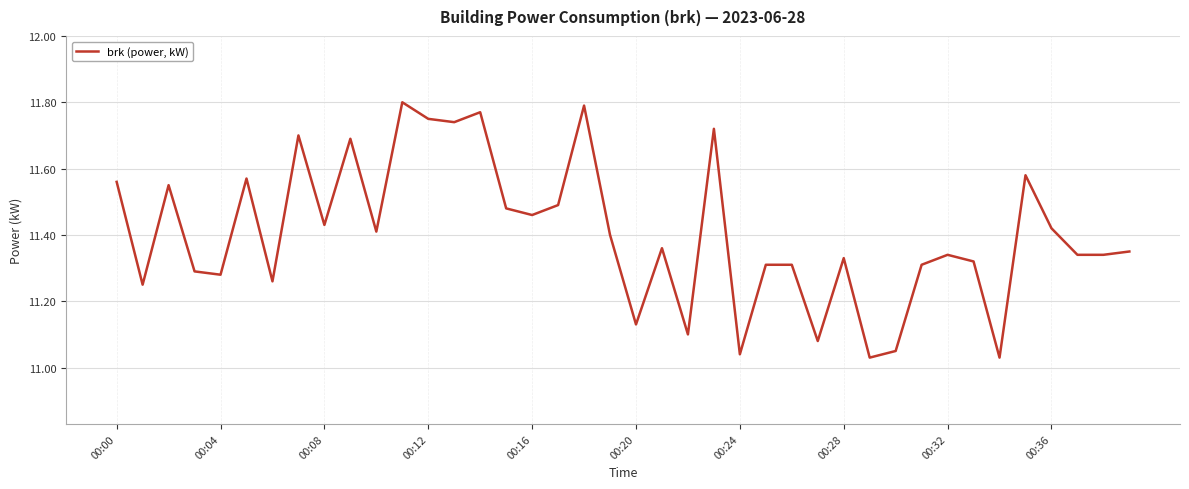

How many distinct data groups are displayed?

1